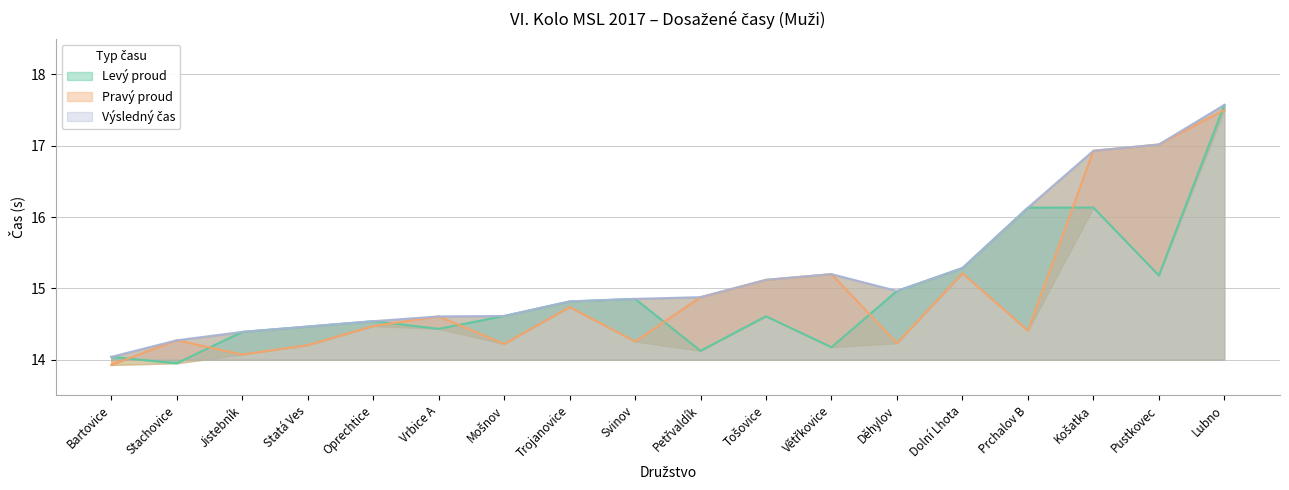

True or false: Výsledný čas and Pravý proud cross at least once.

False